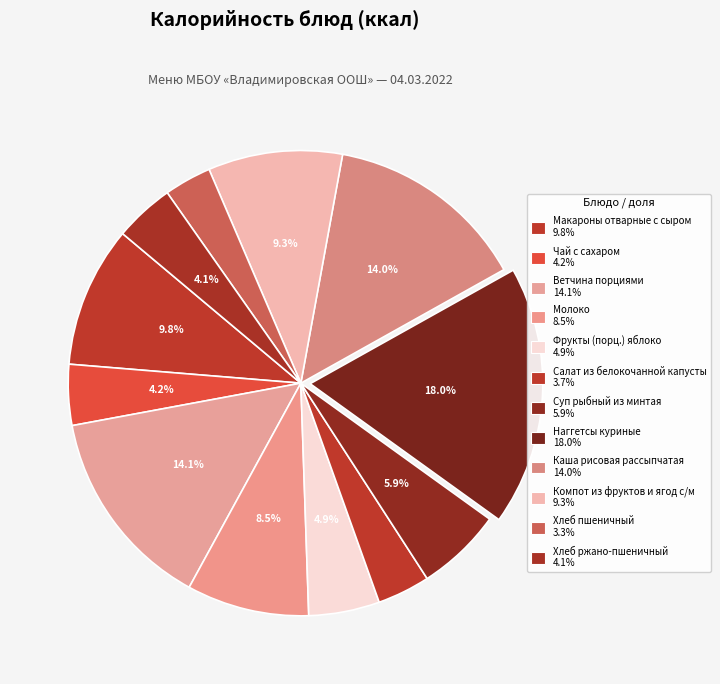

Does Макароны отварные с сыром represent more than half of the total?

No